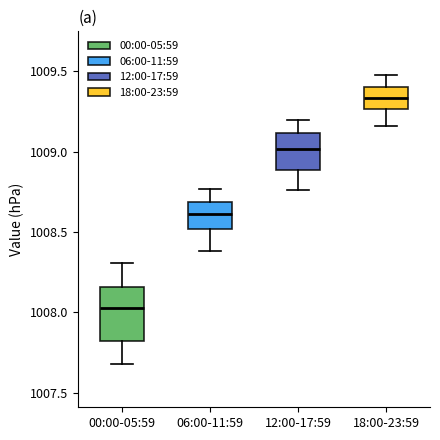

Which box's median line is the highest?

18:00-23:59